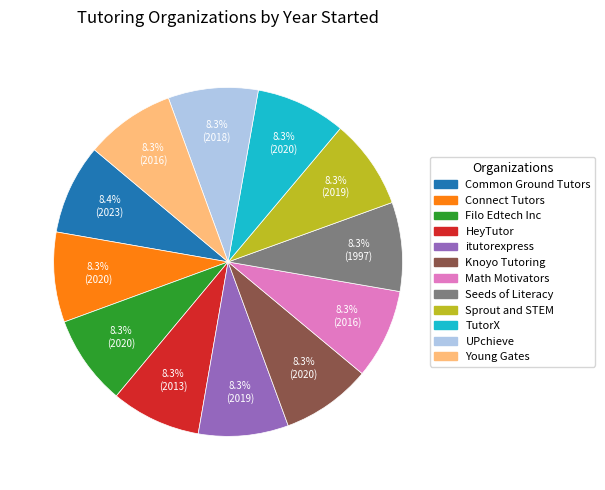

Approximately how many times larger is the value at UPchieve compared to itutorexpress?

1.0